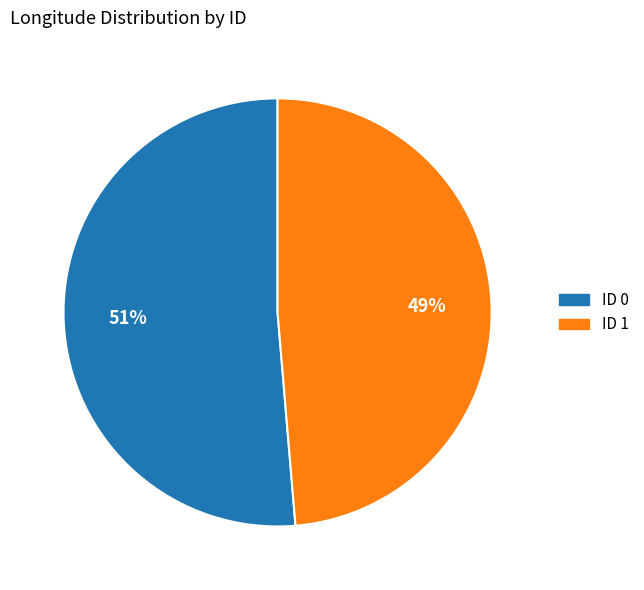

True or false: ID 0 accounts for 65% of the total.

False